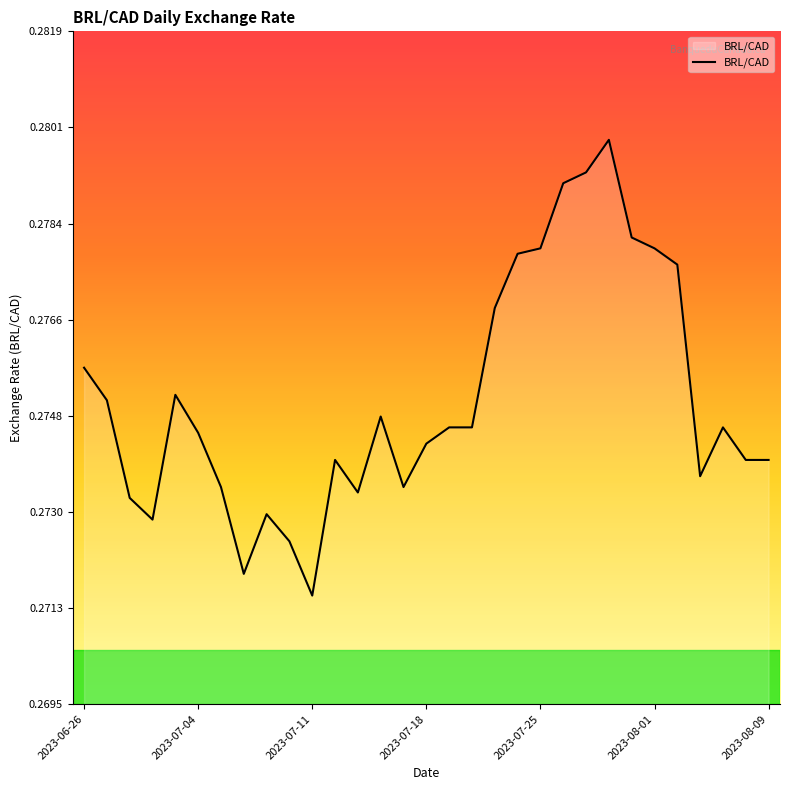

List the labels in order of value, smallest first.

2023-07-11, 2023-07-06, 2023-07-10, 2023-06-29, 2023-07-07, 2023-06-28, 2023-07-13, 2023-07-05, 2023-07-17, 2023-08-03, 2023-07-12, 2023-08-08, 2023-08-09, 2023-07-18, 2023-07-04, 2023-07-19, 2023-07-20, 2023-08-04, 2023-07-14, 2023-06-27, 2023-06-30, 2023-06-26, 2023-07-21, 2023-08-02, 2023-07-24, 2023-07-25, 2023-08-01, 2023-07-31, 2023-07-26, 2023-07-27, 2023-07-28